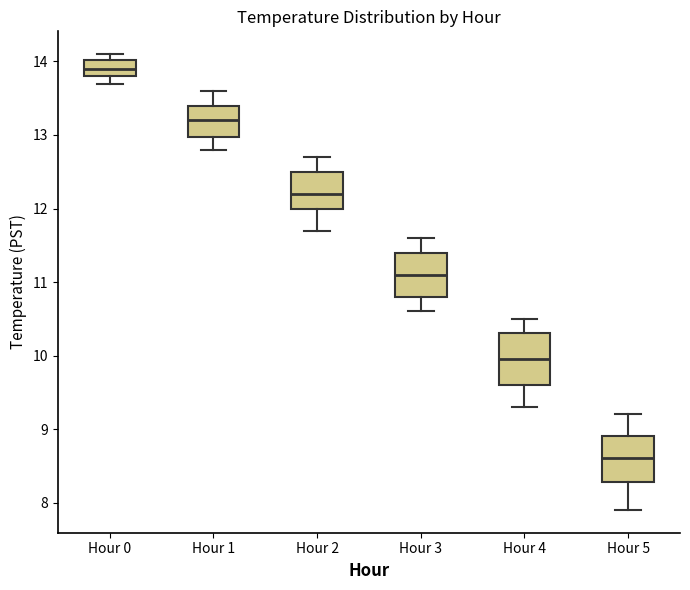

Reading left to right, transcribe this box plot: for each box, give where its median line is, the range the box spans, and where its two whiskers end, as read against the y-axis. The values are not printed on the chart, so give them approximately, as read against the axis.

Hour 0: median 13.9, box 13.8 to 14.0, whiskers 13.7 to 14.1
Hour 1: median 13.2, box 13.0 to 13.4, whiskers 12.8 to 13.6
Hour 2: median 12.2, box 12.0 to 12.5, whiskers 11.7 to 12.7
Hour 3: median 11.1, box 10.8 to 11.4, whiskers 10.6 to 11.6
Hour 4: median 10.0, box 9.6 to 10.3, whiskers 9.3 to 10.5
Hour 5: median 8.6, box 8.3 to 8.9, whiskers 7.9 to 9.2